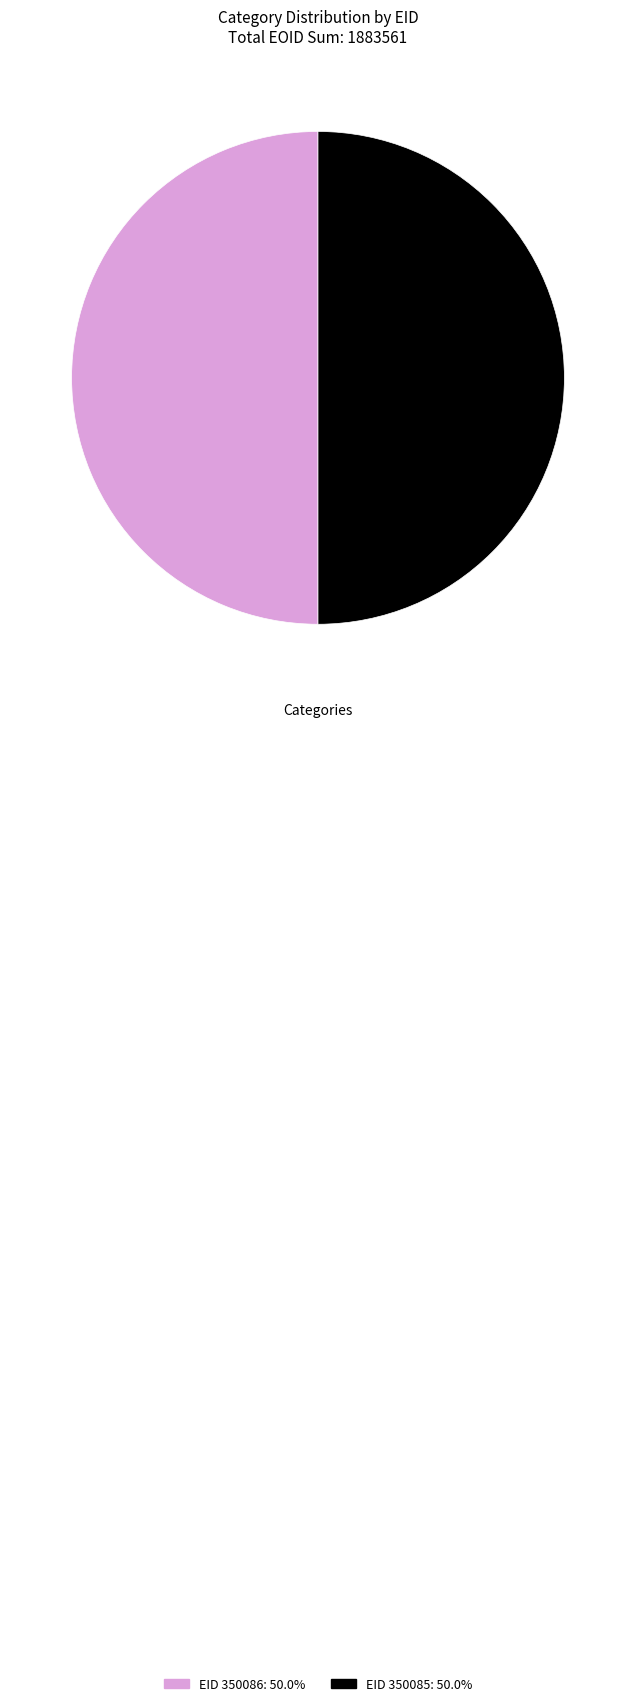

Is the sum of EID 350086: 50.0% and EID 350085: 50.0% greater than half?

Yes